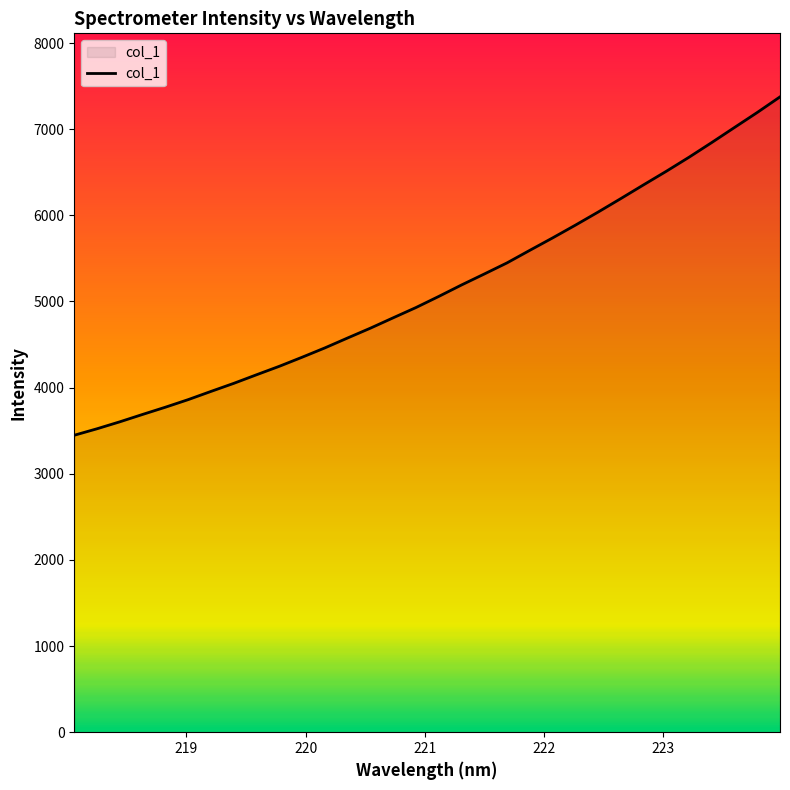

What is the difference between the maximum and minimum values?

3927.9